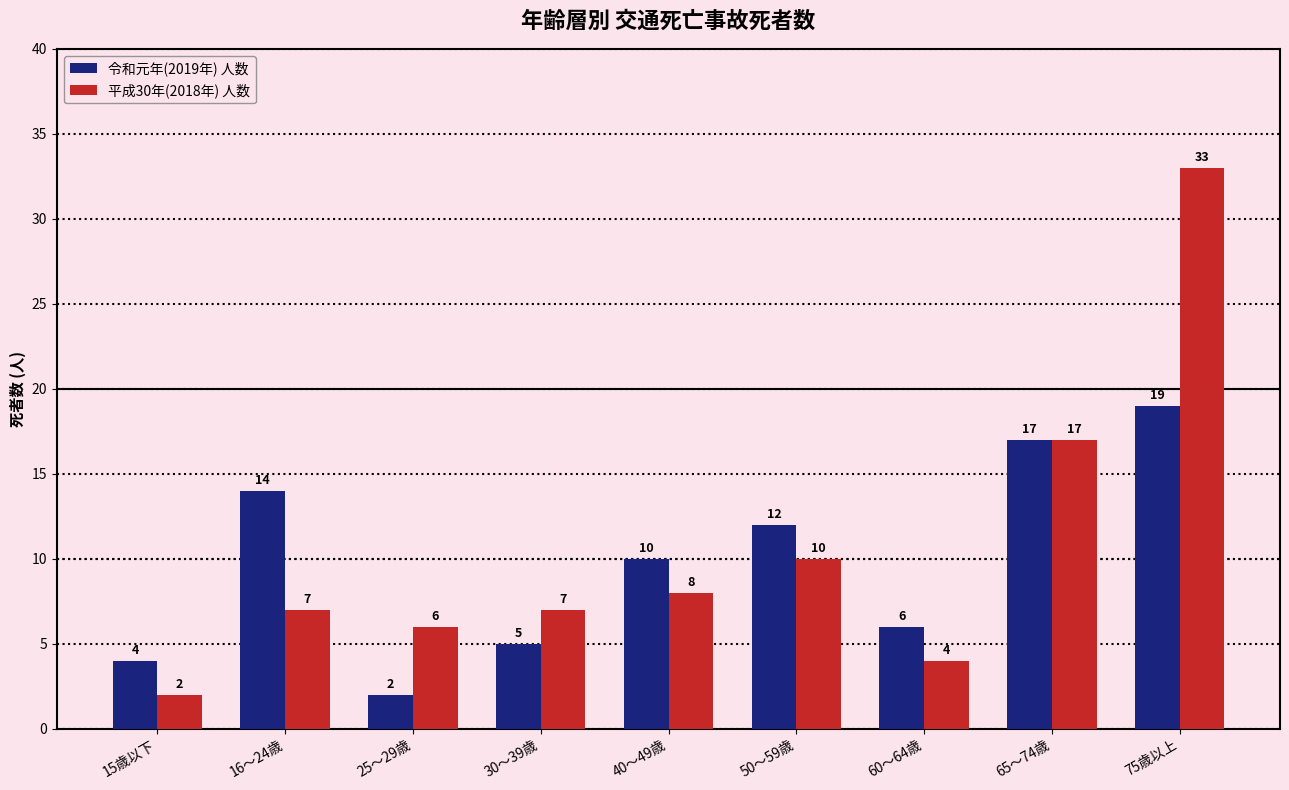

What is the total value across all series at 75歳以上?

52